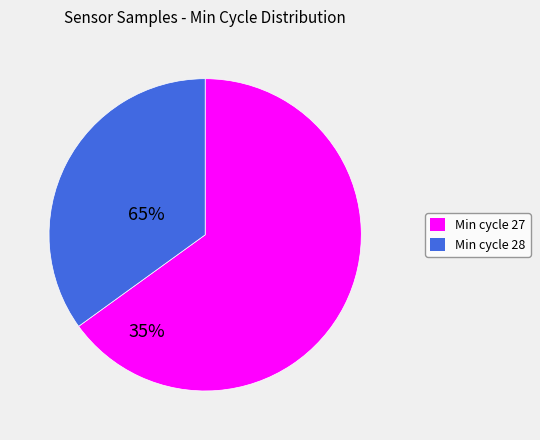

Is there any slice that represents more than half of the pie?

Yes